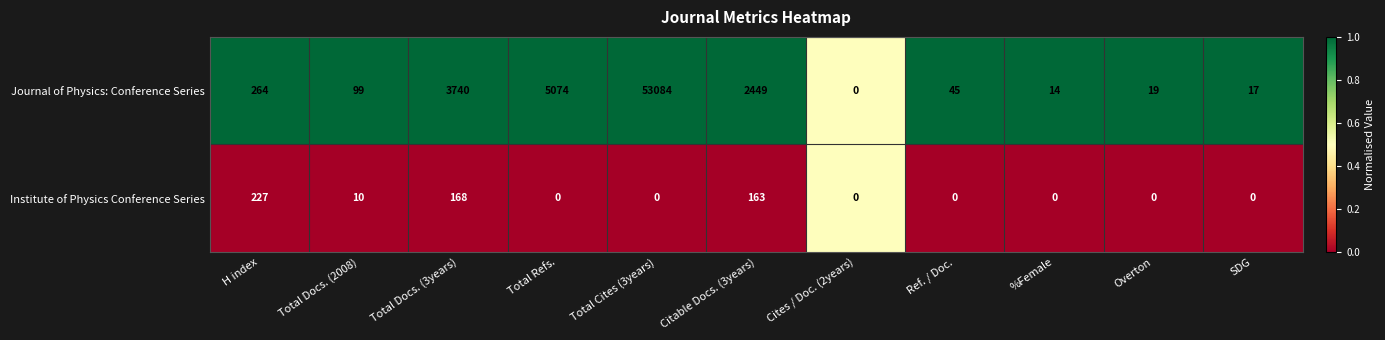

Is the value of Journal of Physics: Conference Series at Total Docs. (2008) greater than the value of Institute of Physics Conference Series at Total Cites (3years)?

Yes